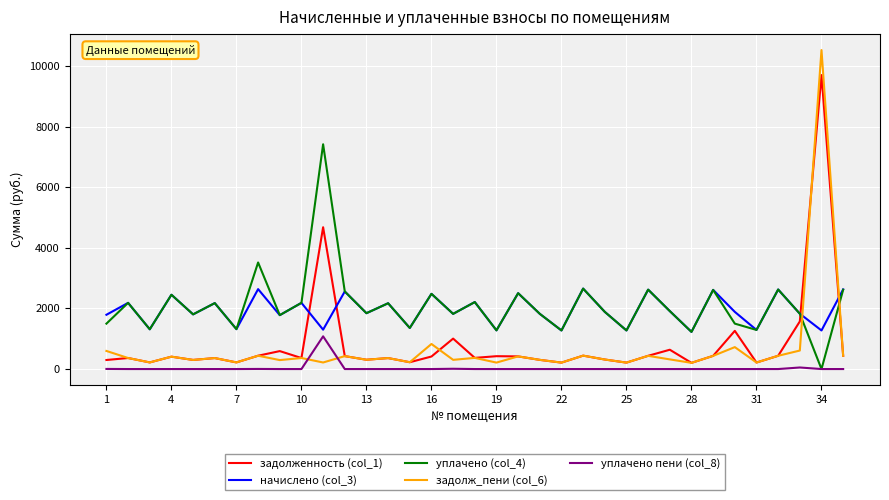

What is the sum of all уплачено пени (col_8) values?

1148.0